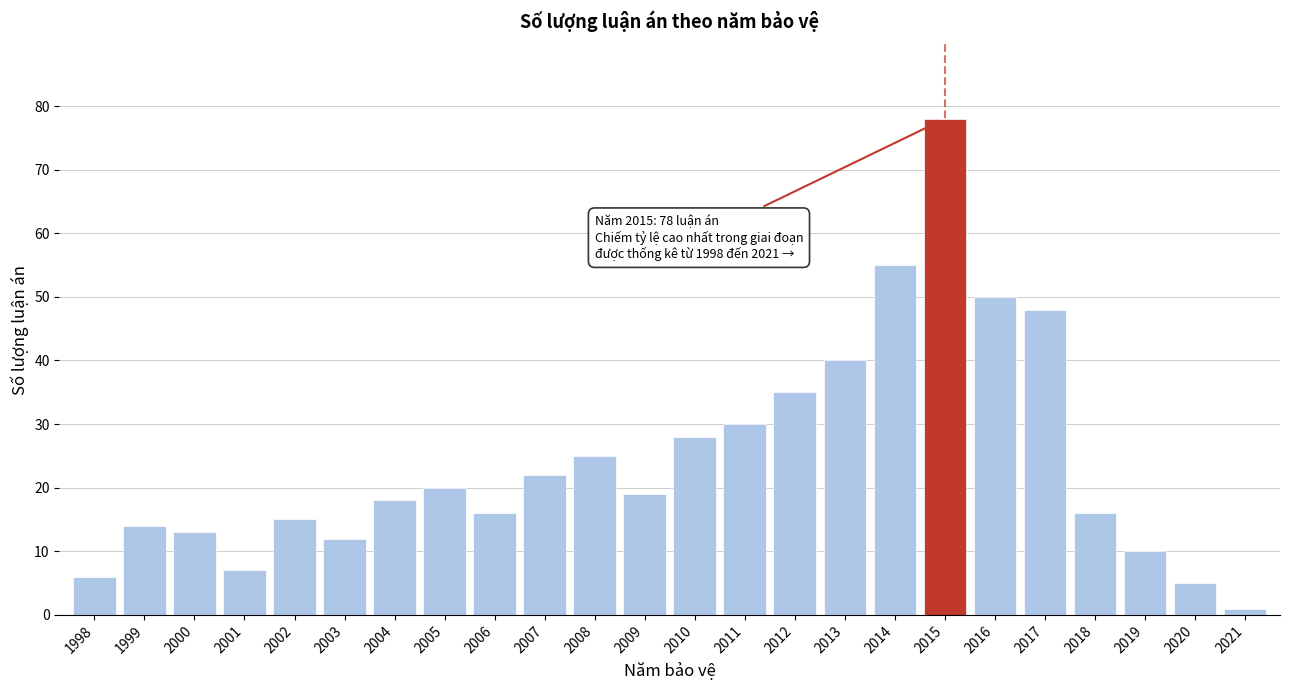

Reading left to right, list all the values displayed in this chart.

1998=6	1999=14	2000=13	2001=7	2002=15	2003=12	2004=18	2005=20	2006=16	2007=22	2008=25	2009=19	2010=28	2011=30	2012=35	2013=40	2014=55	2015=78	2016=50	2017=48	2018=16	2019=10	2020=5	2021=1